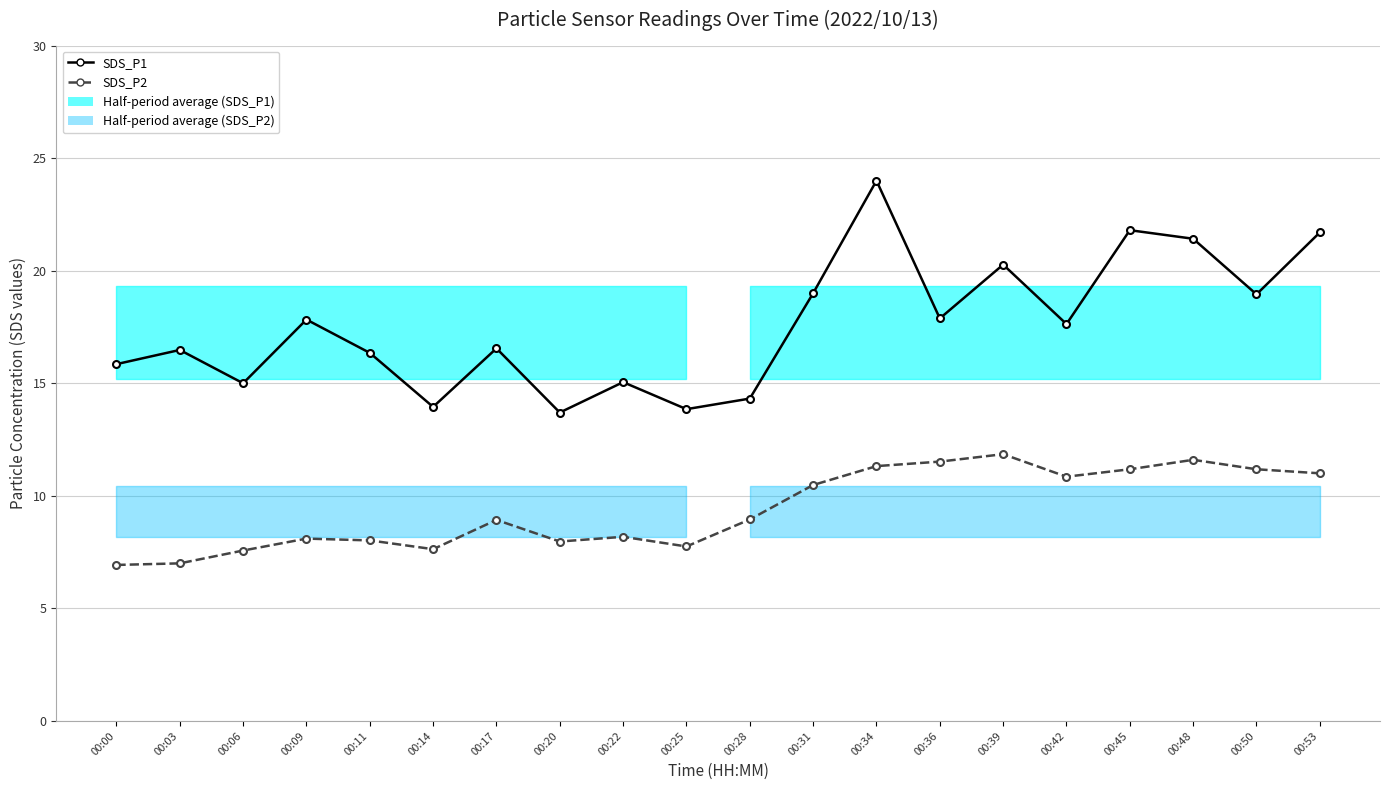

Read the SDS_P2 value at 00:53.

11.0